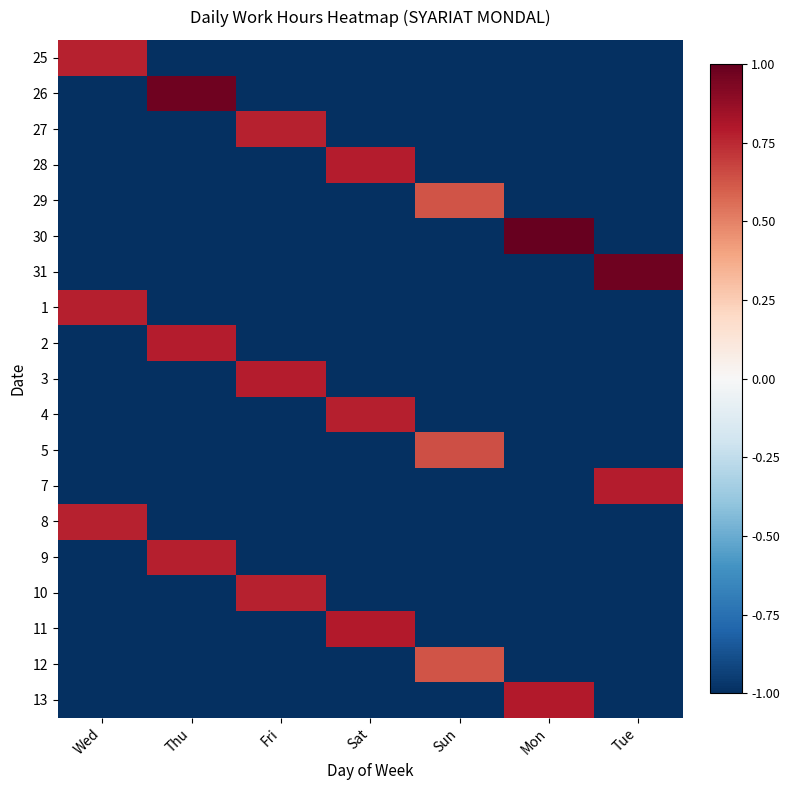

Which series has the widest spread of values?

30